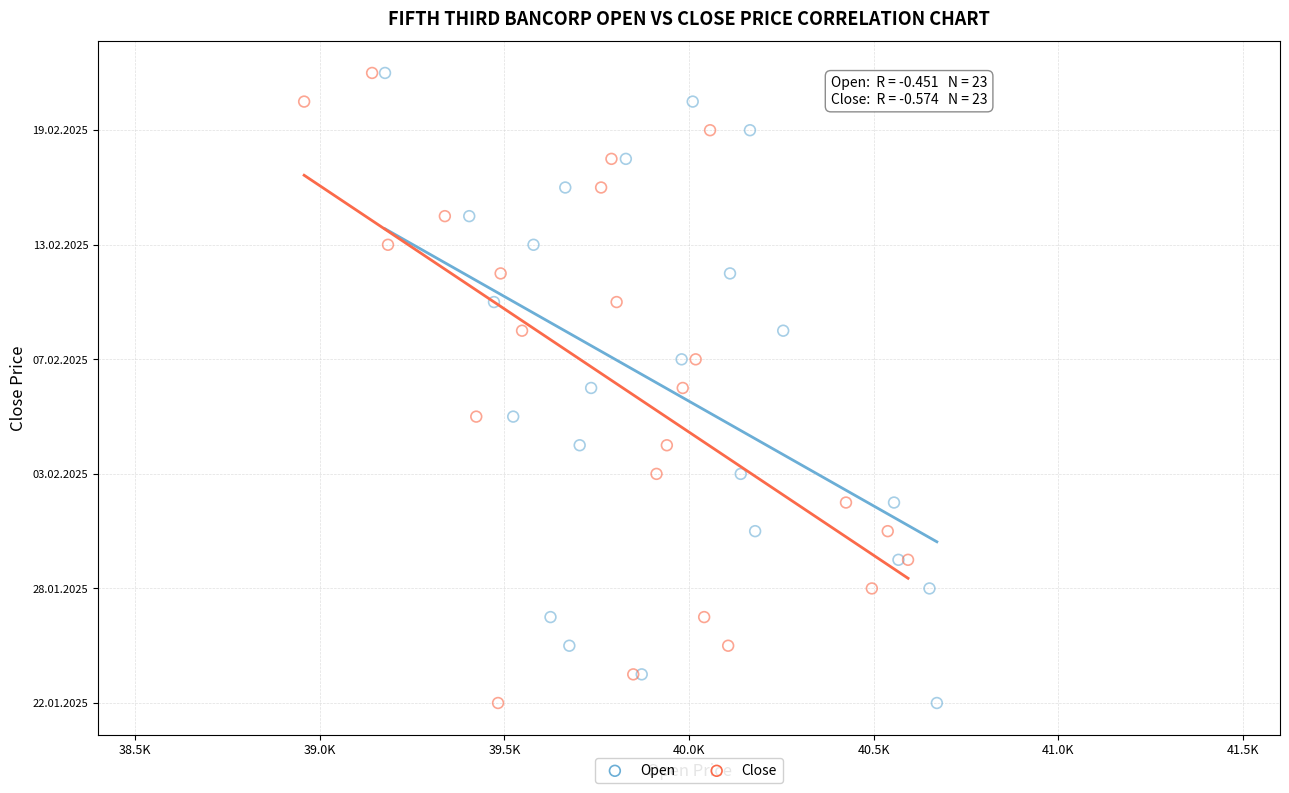

What are all the series names shown in the legend?

Open, Close